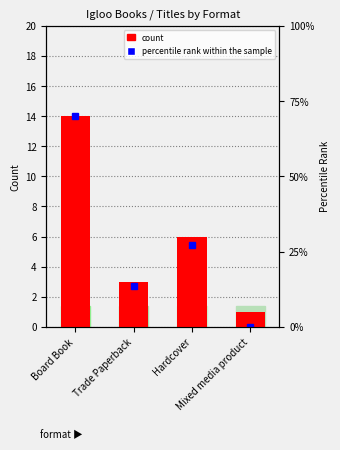

Reading left to right, transcribe all the data shown in this chart.

14	3	6	1